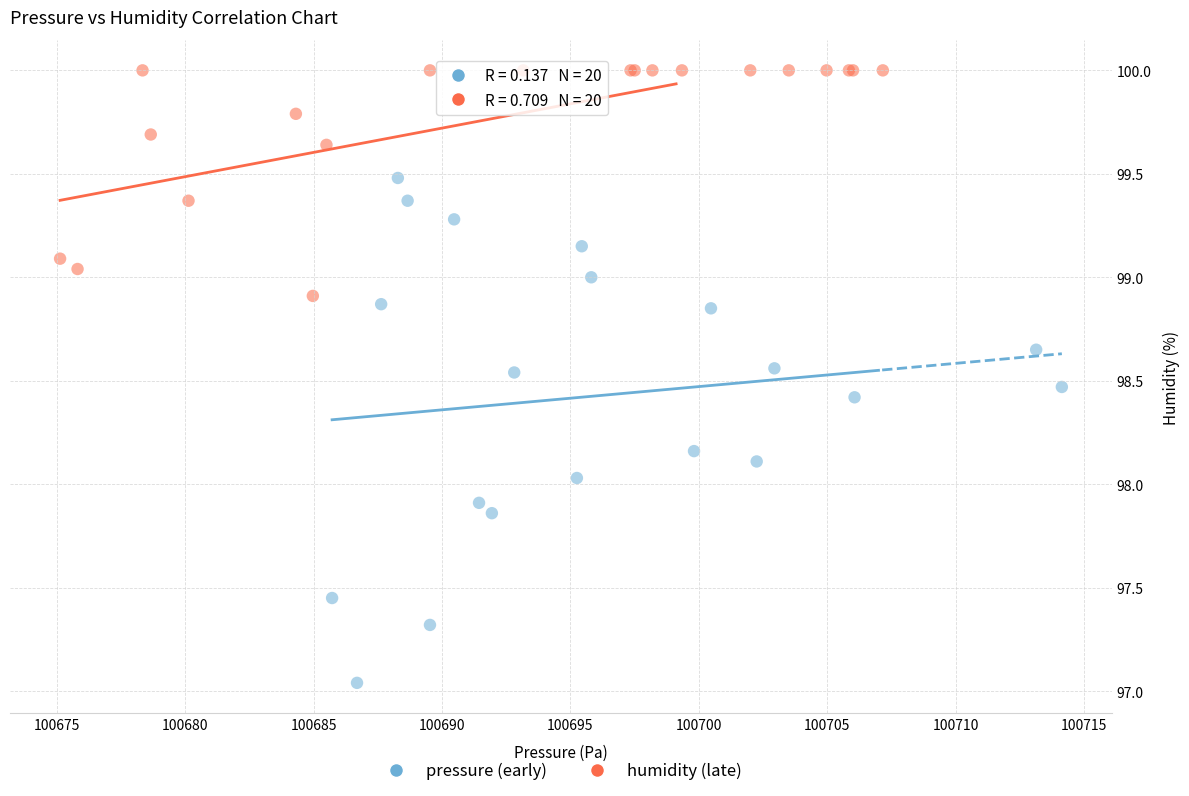

Which series has the widest spread of Y values?

pressure (early)